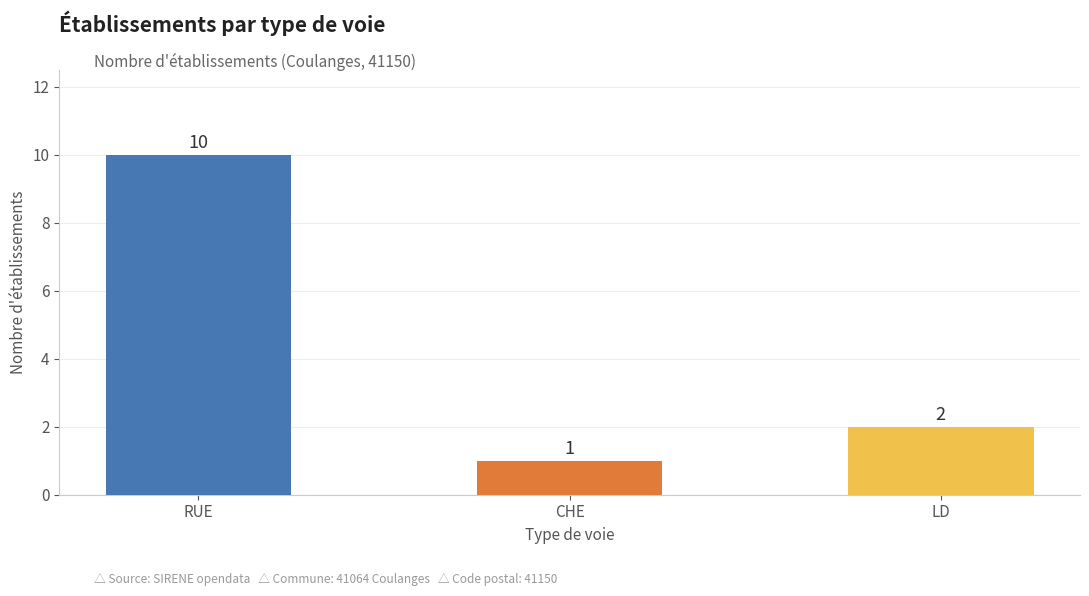

The chart shows a value of 2 at LD. True or false?

True